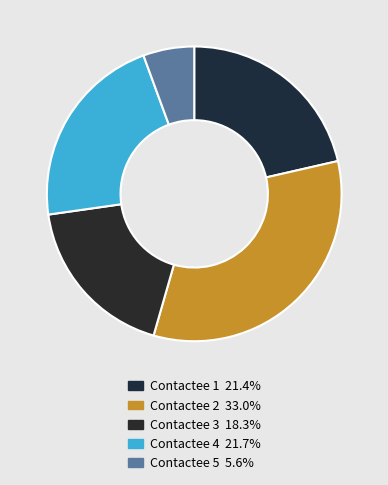

How many segments does this pie chart have?

5